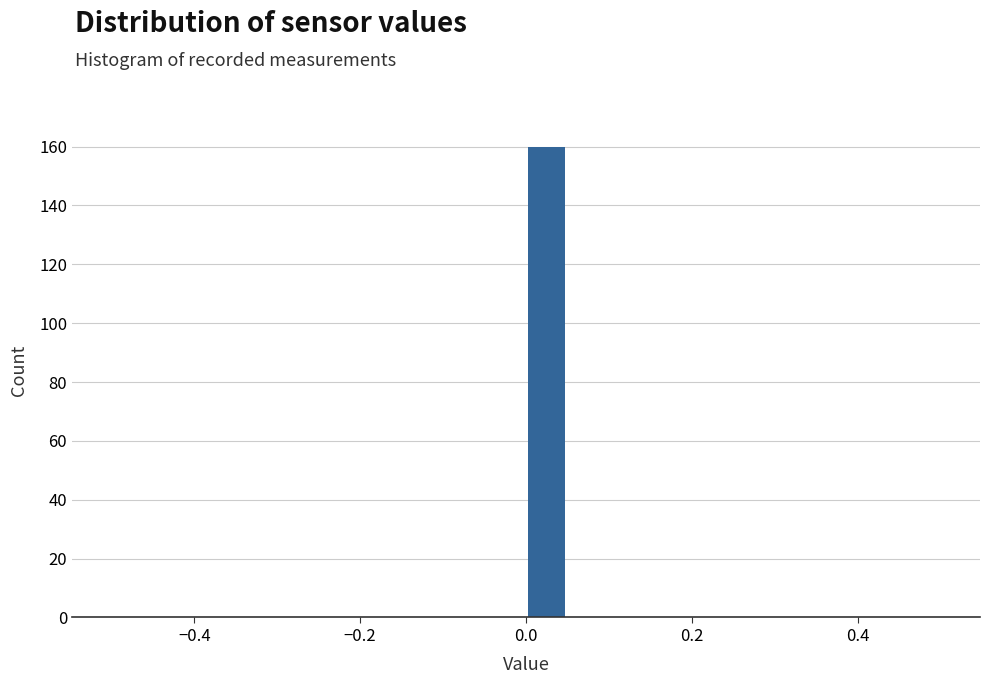

Around what value on the x-axis is the tallest bar? Give the approximate position of its centre, as read against the axis.

0.02